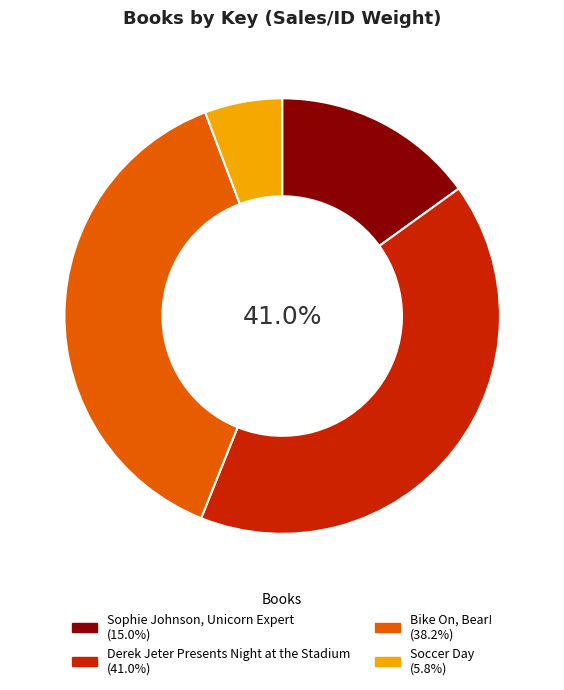

What percentage is the Bike On, Bear! slice, to the nearest percent?

38%